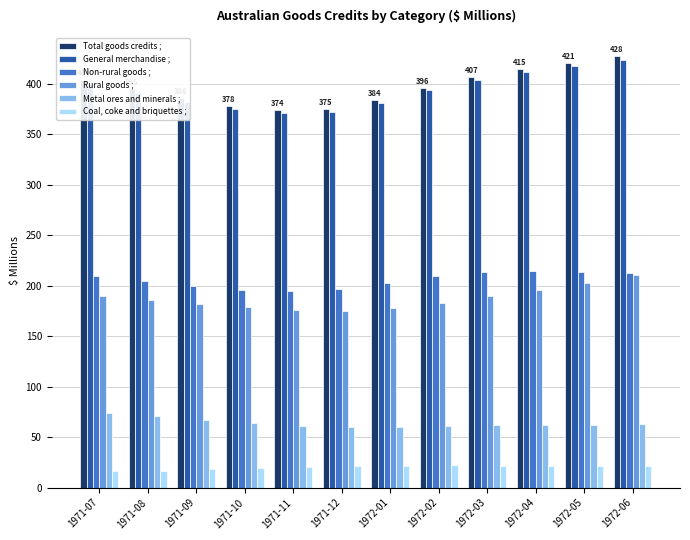

Rank the series at 1971-12 from lowest to highest value.

Coal, coke and briquettes ;, Metal ores and minerals ;, Rural goods ;, Non-rural goods ;, General merchandise ;, Total goods credits ;